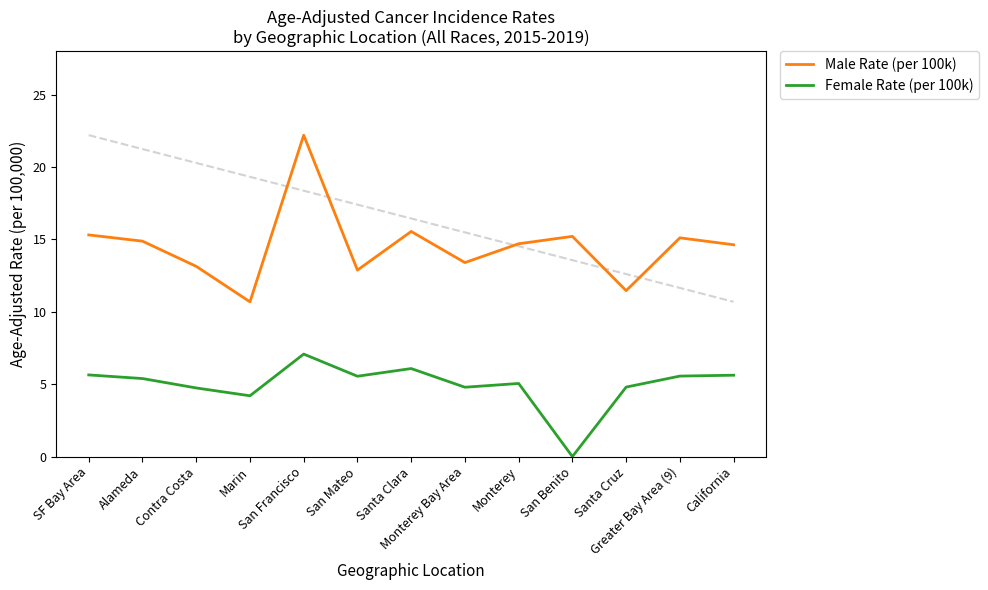

What is the average value of the Male Rate (per 100k) series?

14.6